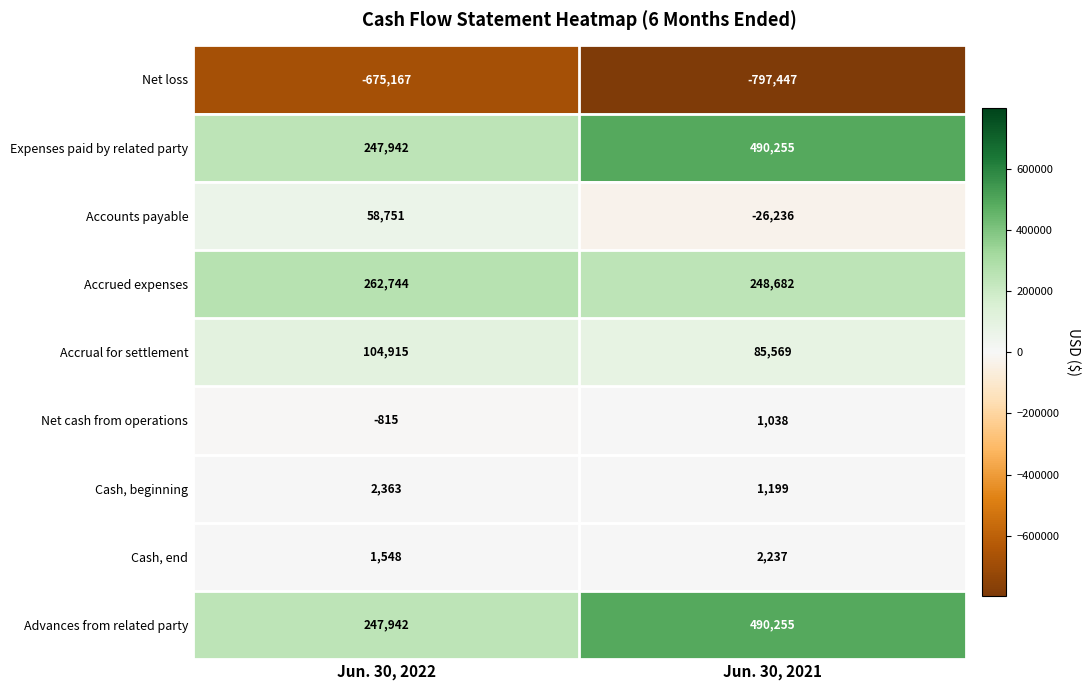

What is the spread (max minus min) of values at Jun. 30, 2022?

937911